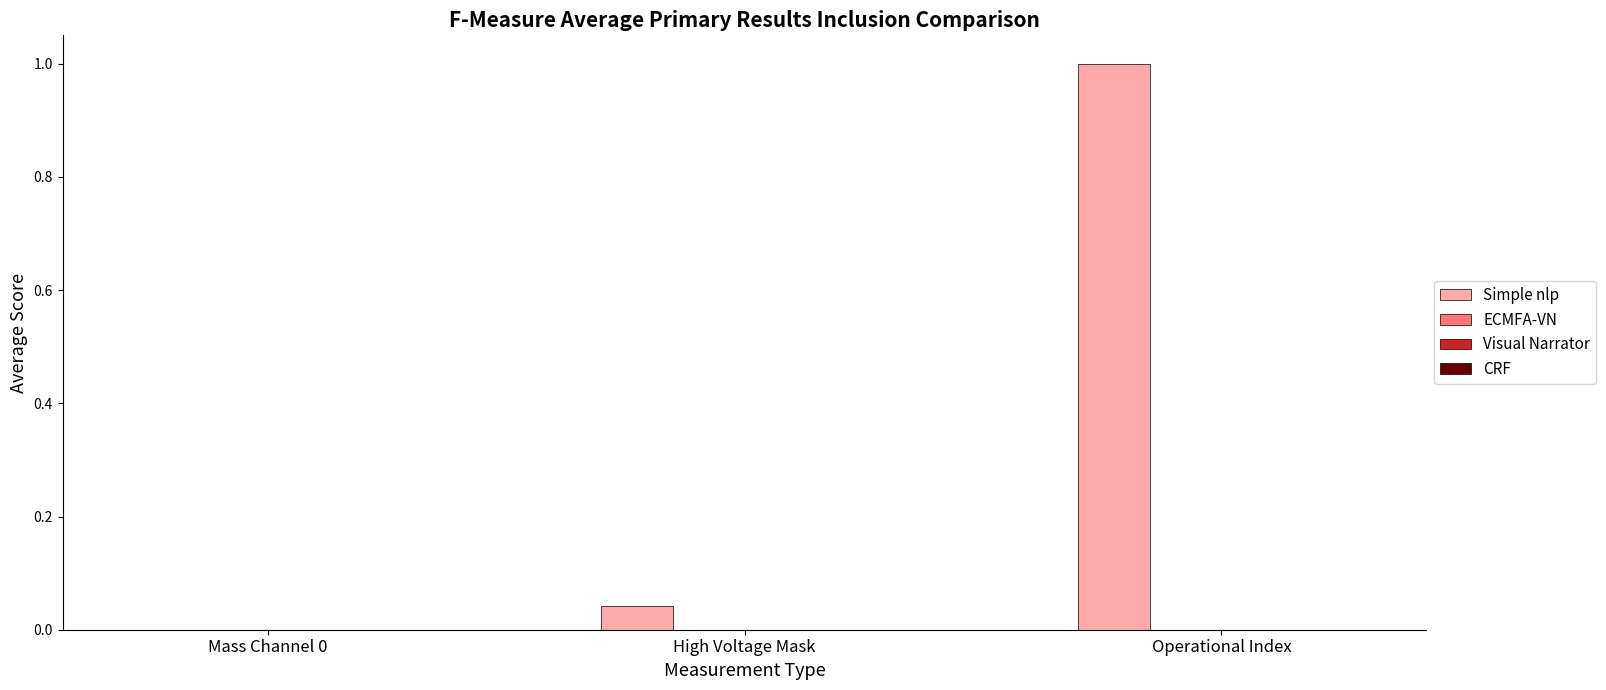

Between Mass Channel 0 and Operational Index, which is larger?

Operational Index